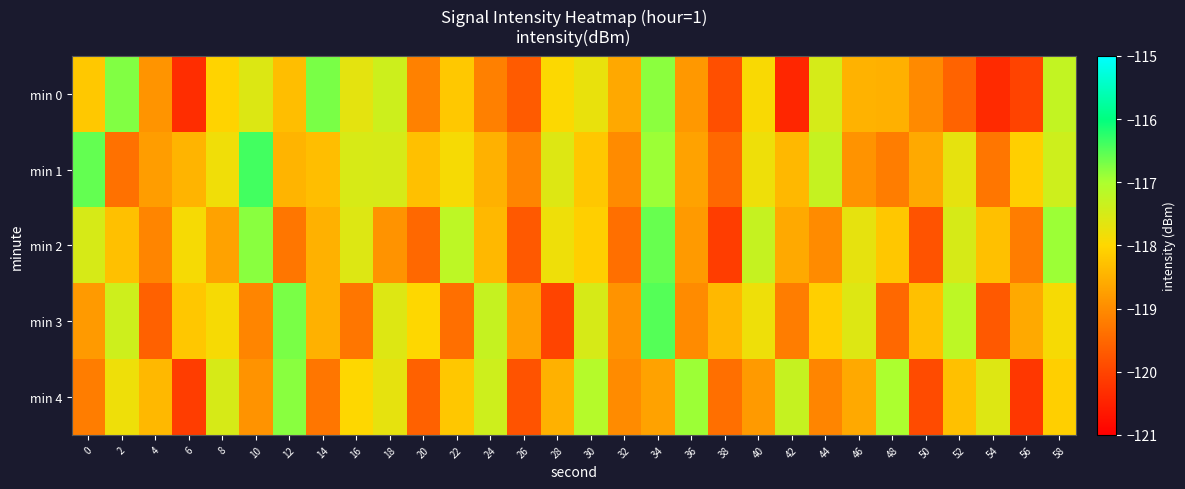

Count the number of data series in this chart.

5